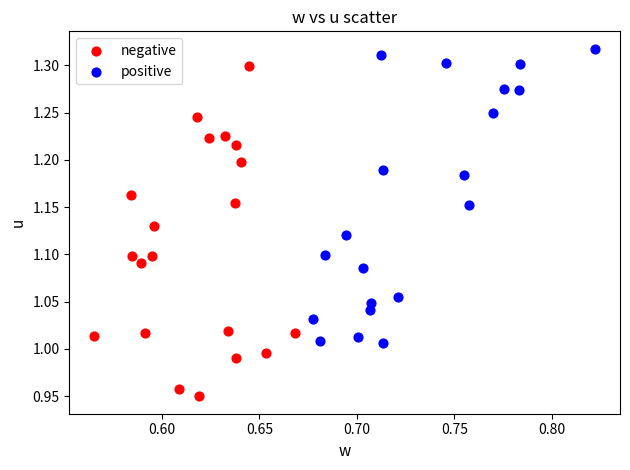

Which series reaches the minimum Y coordinate?

negative